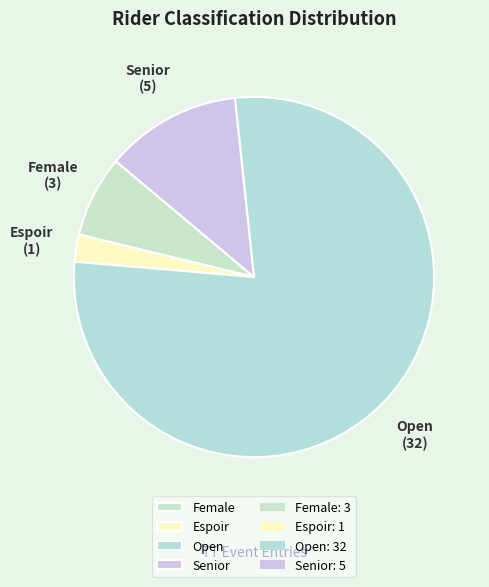

Which slice represents more than half of the pie?

Open